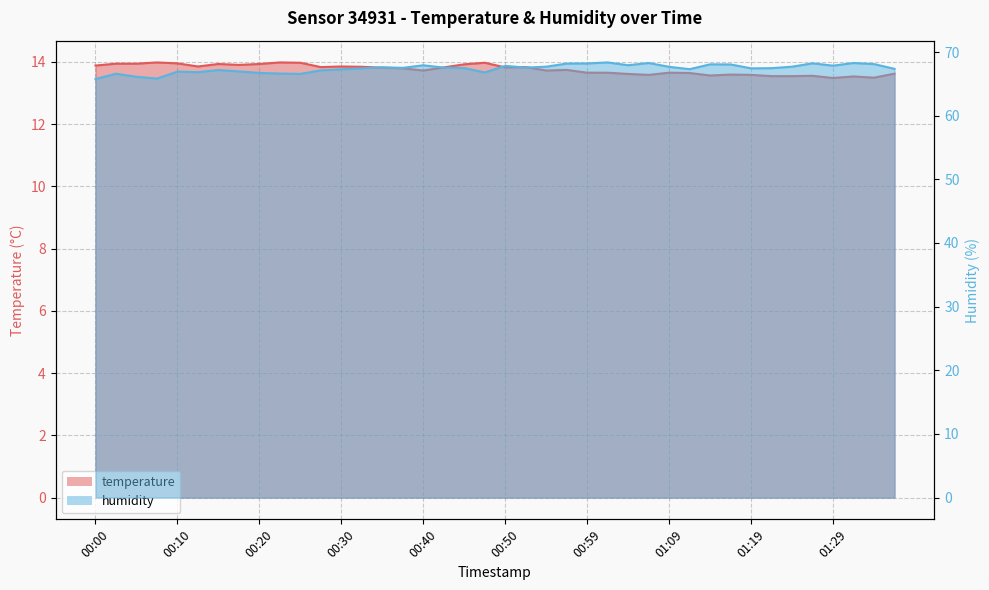

The humidity series shows 67.5 at 01:21. True or false?

True